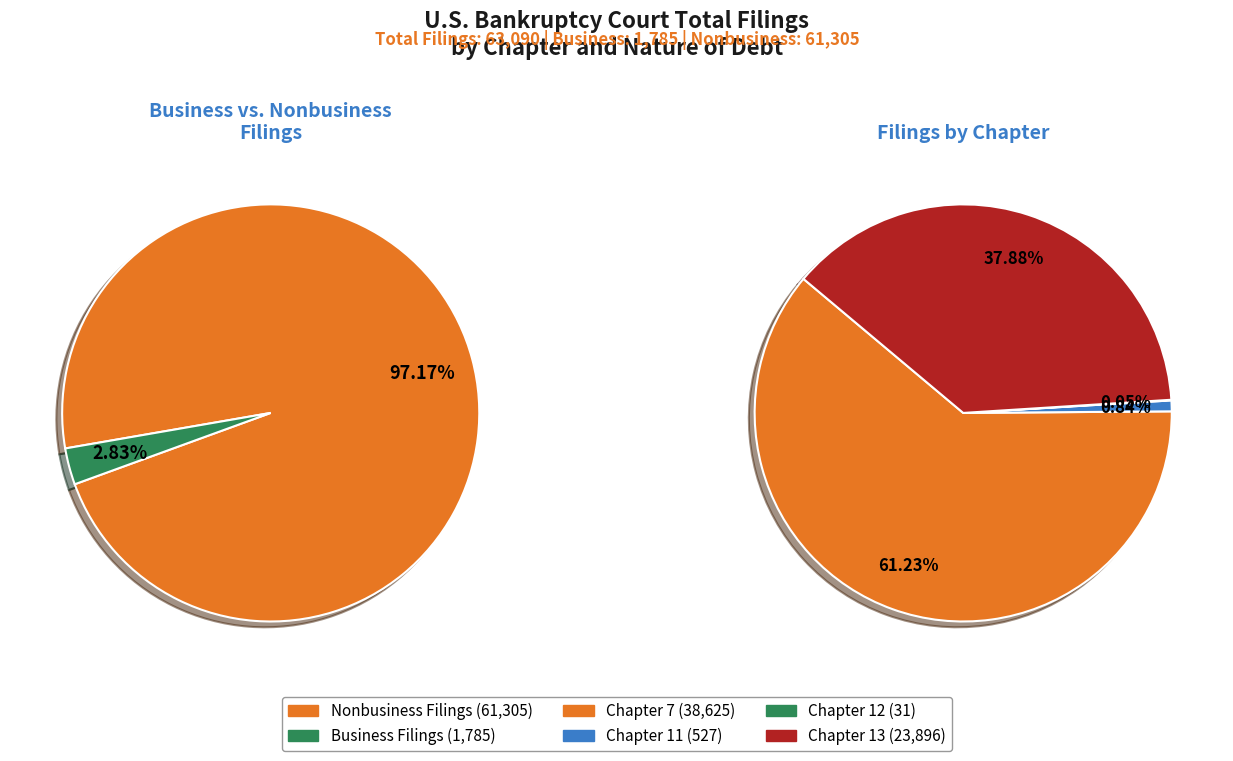

Which category has the biggest portion of the pie?

Chapter 7